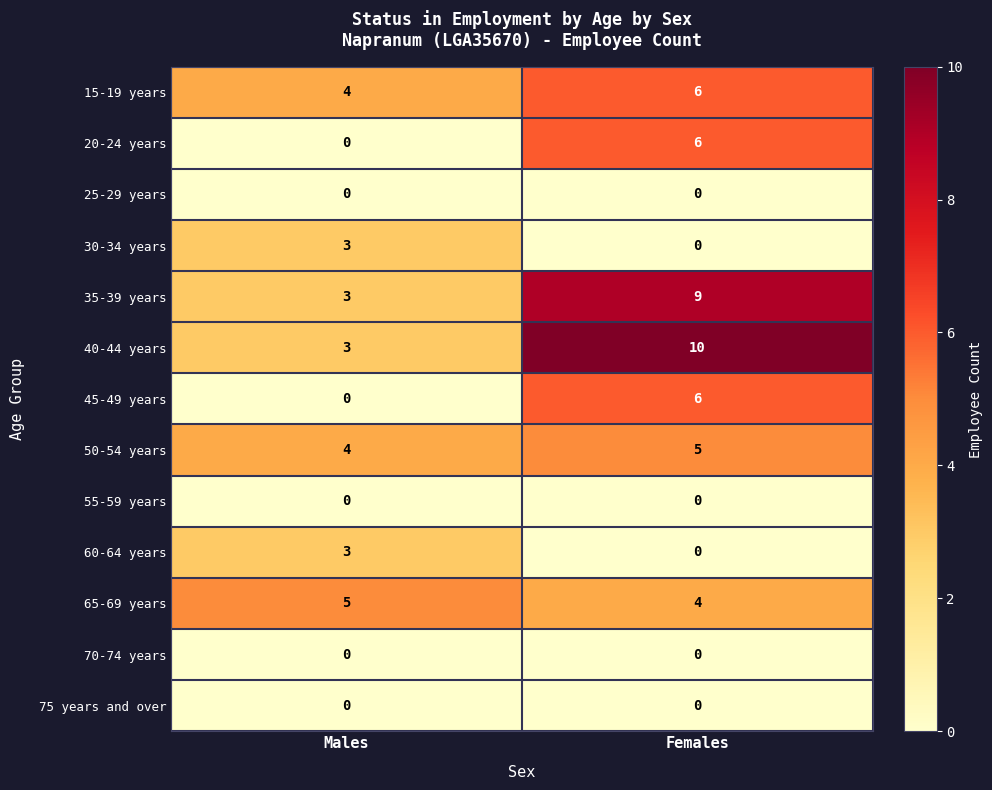

What is the average value of the 45-49 years series?

3